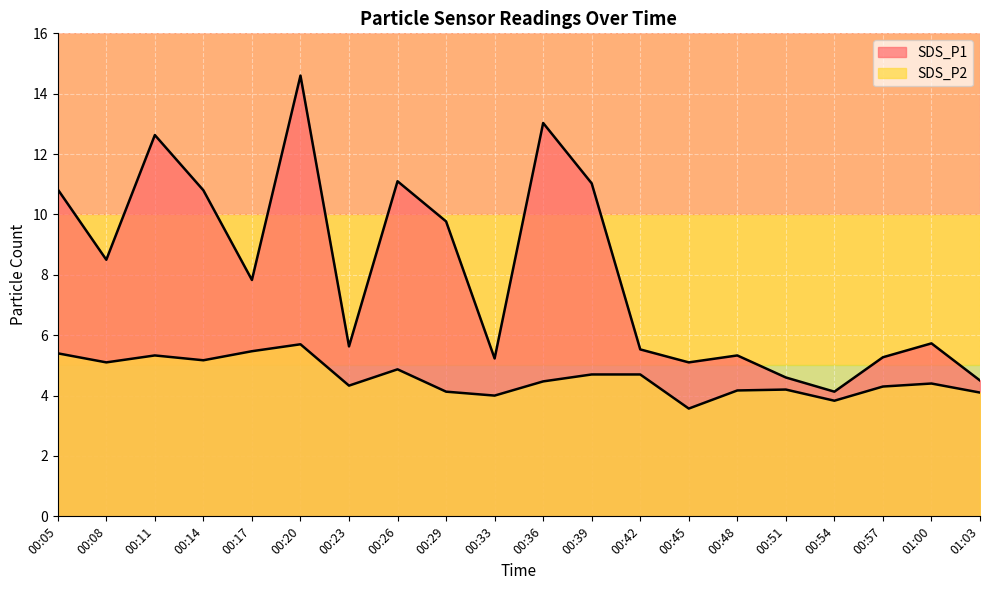

Rank the categories by SDS_P1 value from lowest to highest.

00:54, 01:03, 00:51, 00:45, 00:33, 00:57, 00:48, 00:42, 00:23, 01:00, 00:17, 00:08, 00:29, 00:14, 00:05, 00:39, 00:26, 00:11, 00:36, 00:20